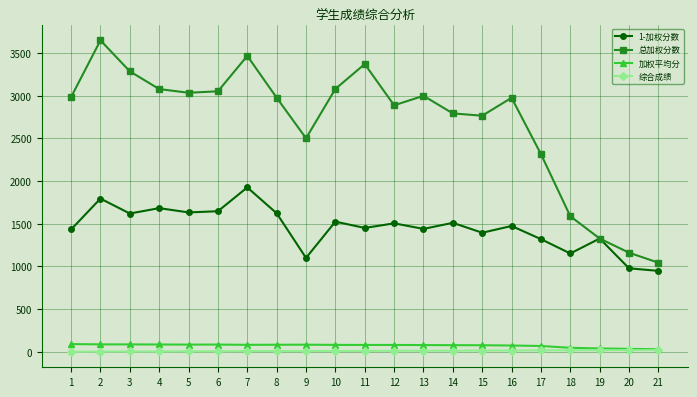

Which series has the widest spread of values?

总加权分数